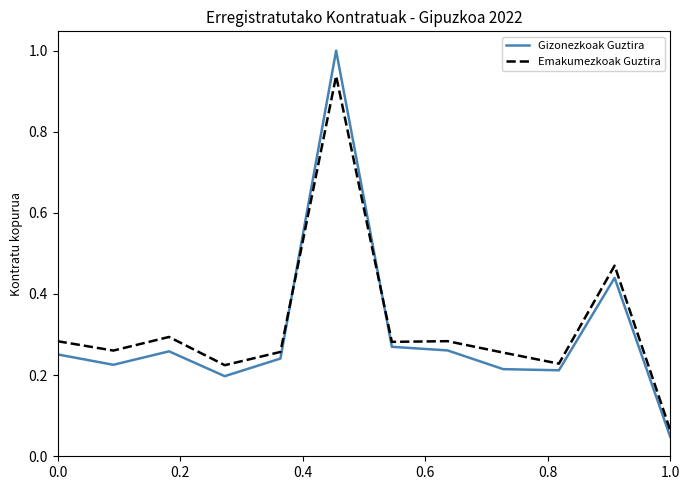

What are all the series names shown in the legend?

Gizonezkoak Guztira, Emakumezkoak Guztira